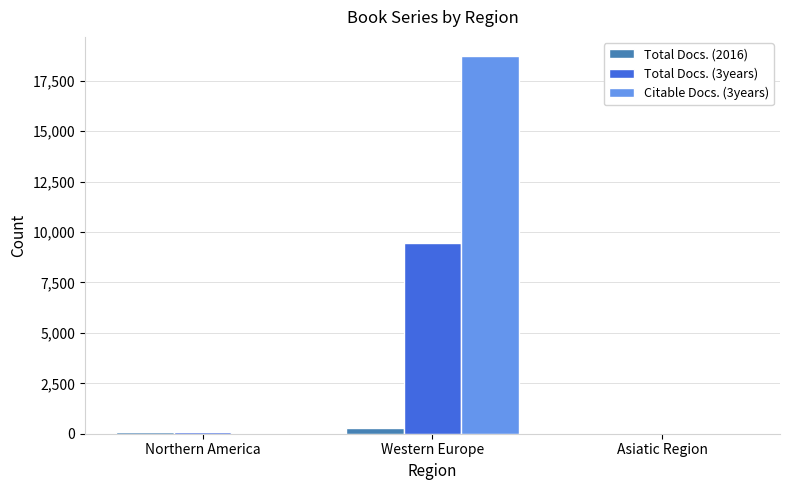

What is the difference between the Citable Docs. (3years) values at Asiatic Region and Northern America?

50